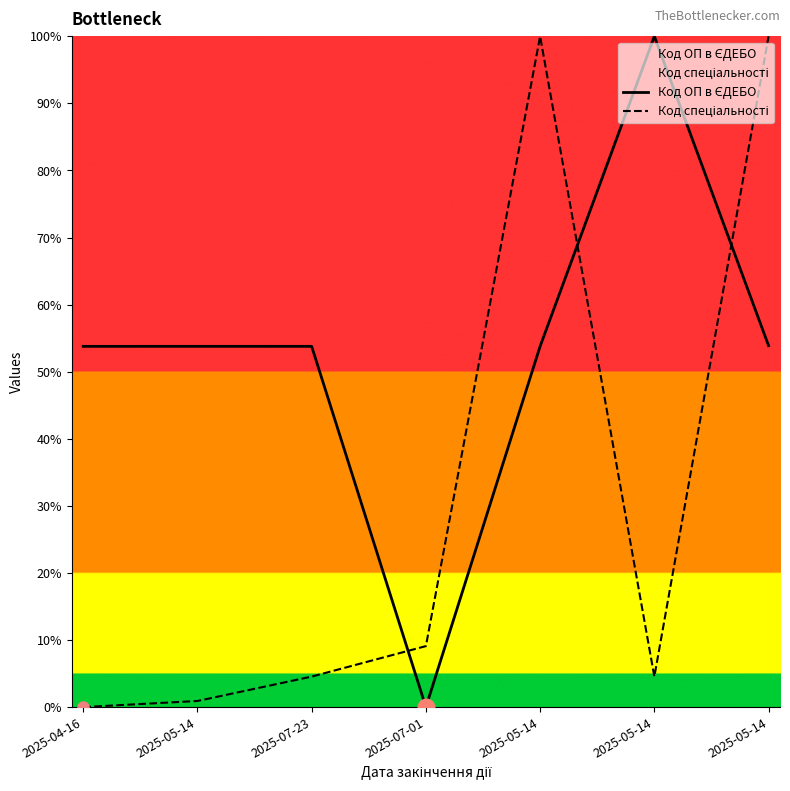

Where is Код спеціальності nearest to the value 0?

2025-04-16